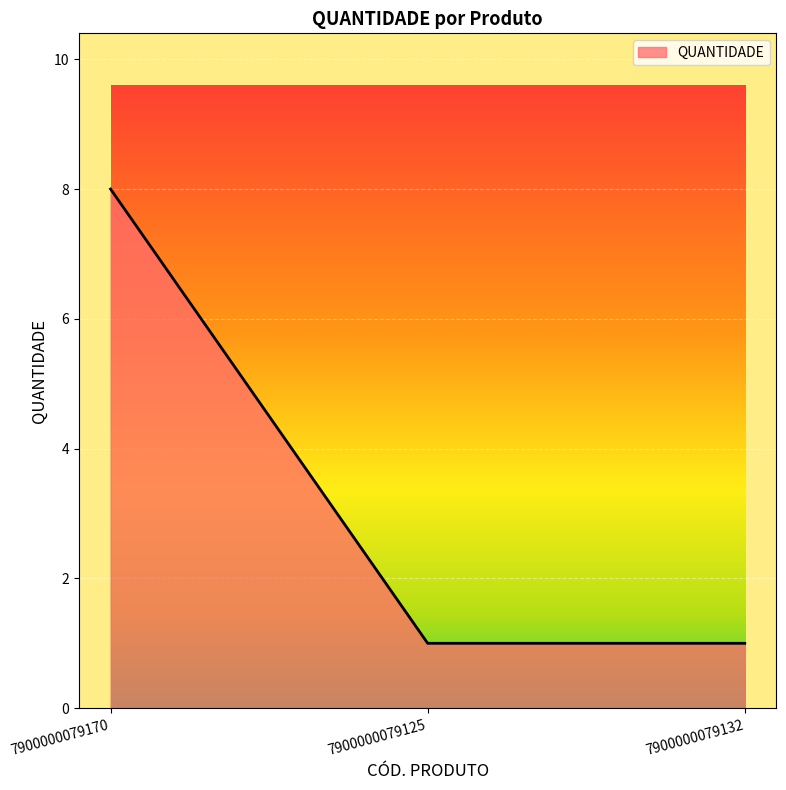

Between 7900000079125 and 7900000079170, which is larger?

7900000079170